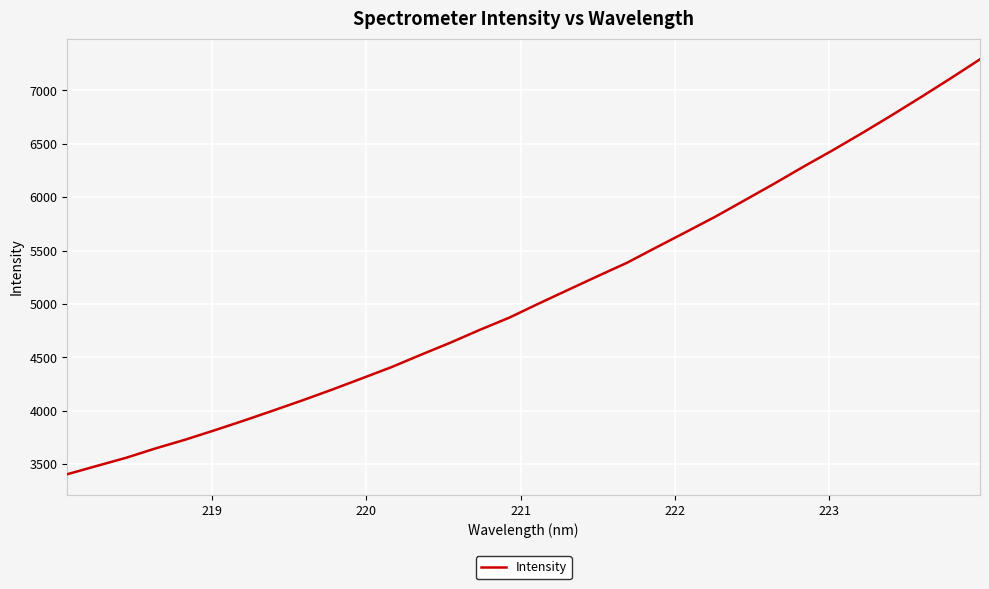

What is the difference between the maximum and minimum values?

3887.0